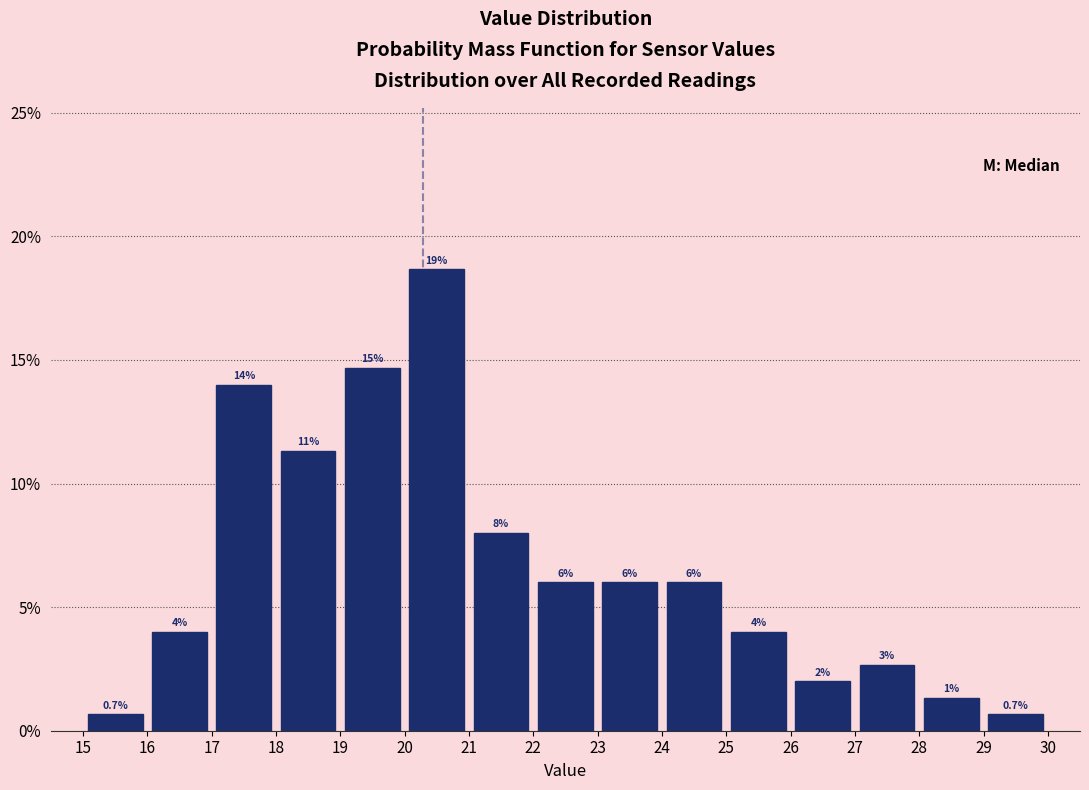

Which range on the x-axis has the tallest bar?

20 to 21